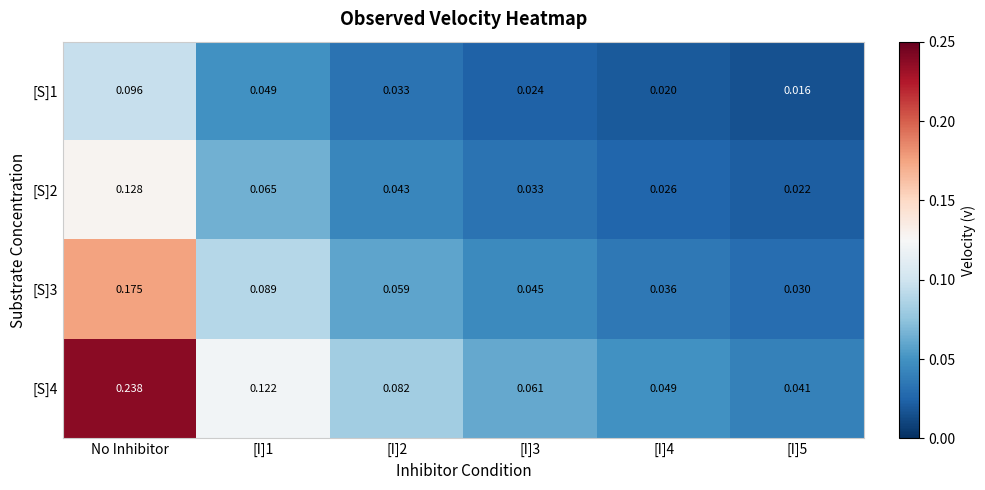

Which series has the largest total across all categories?

[S]4